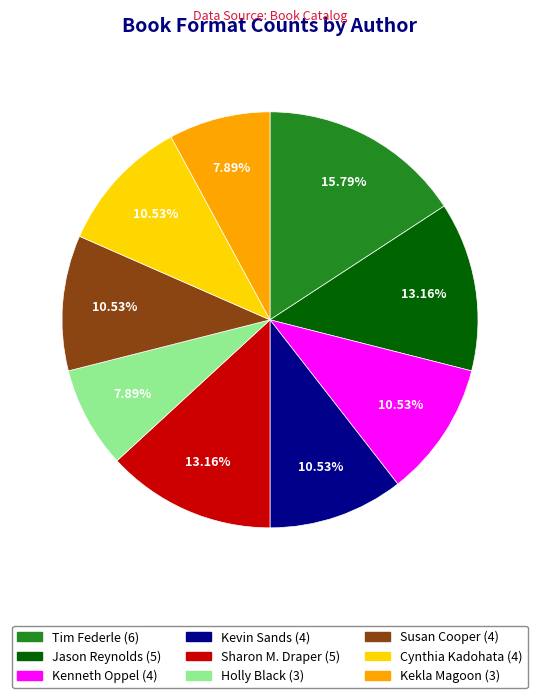

How many slices are in this pie chart?

9